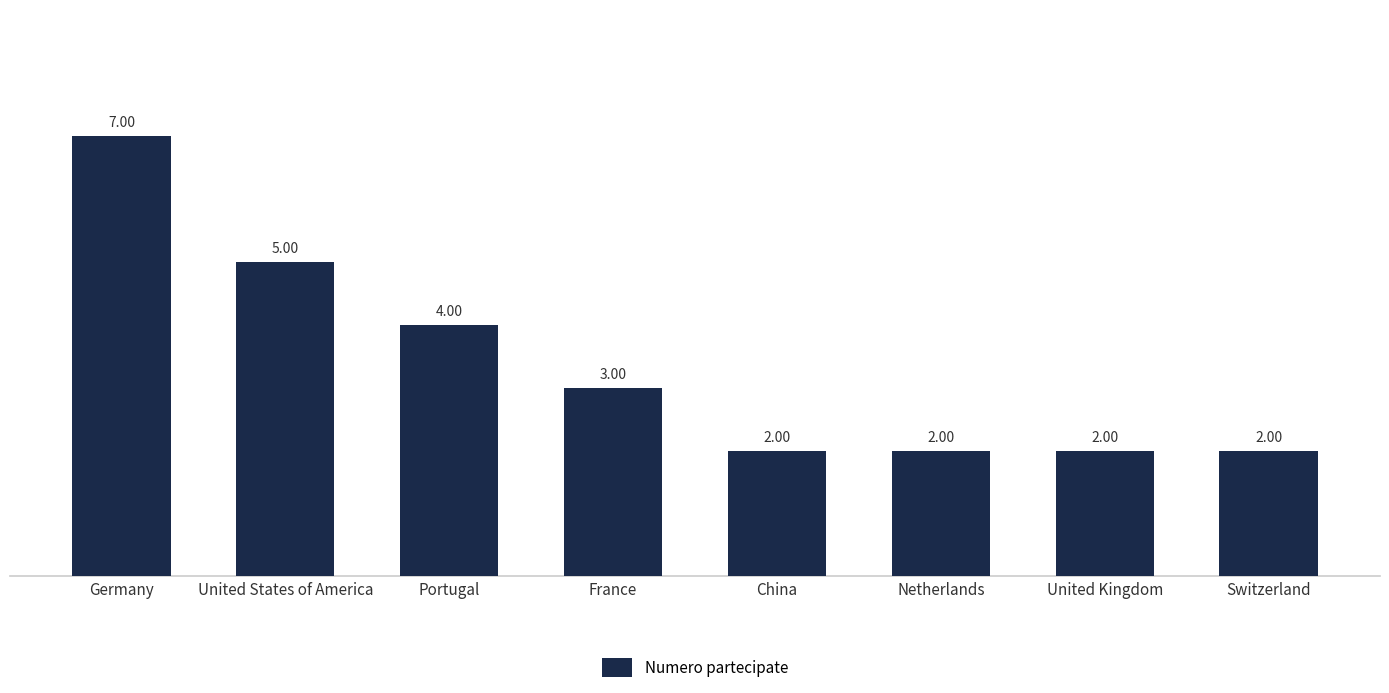

What is the sum of the values at China and Netherlands?

4